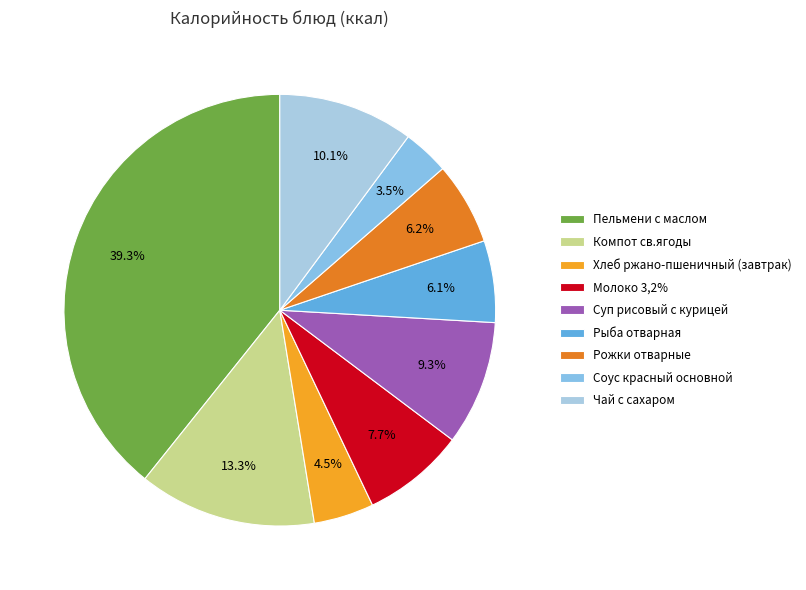

What is the ratio of the value at Чай с сахаром to the value at Хлеб ржано-пшеничный (завтрак)?

2.3